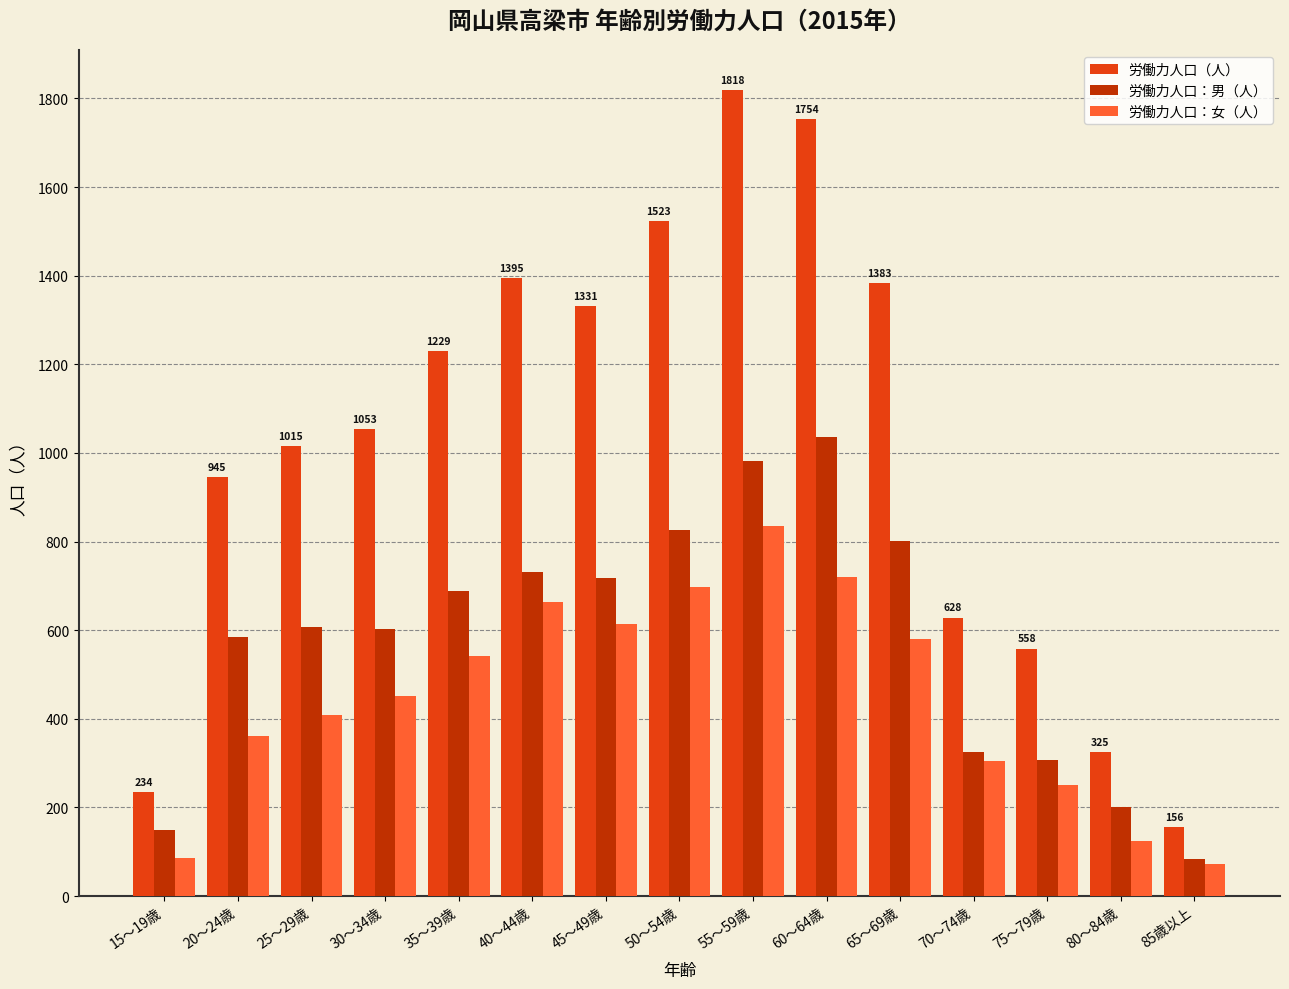

What are all the series names shown in the legend?

労働力人口（人）, 労働力人口：男（人）, 労働力人口：女（人）